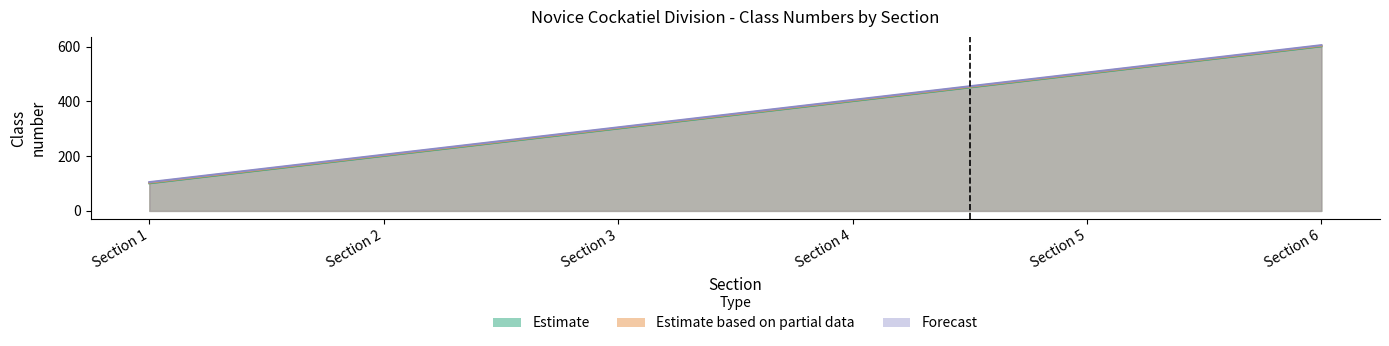

Does the chart have visible grid lines?

No